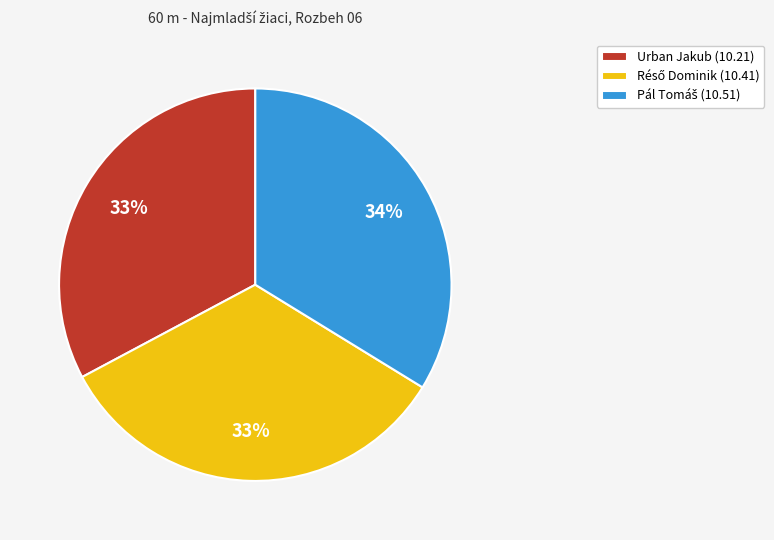

The Urban Jakub (10.21) slice represents 19% of the pie. True or false?

False